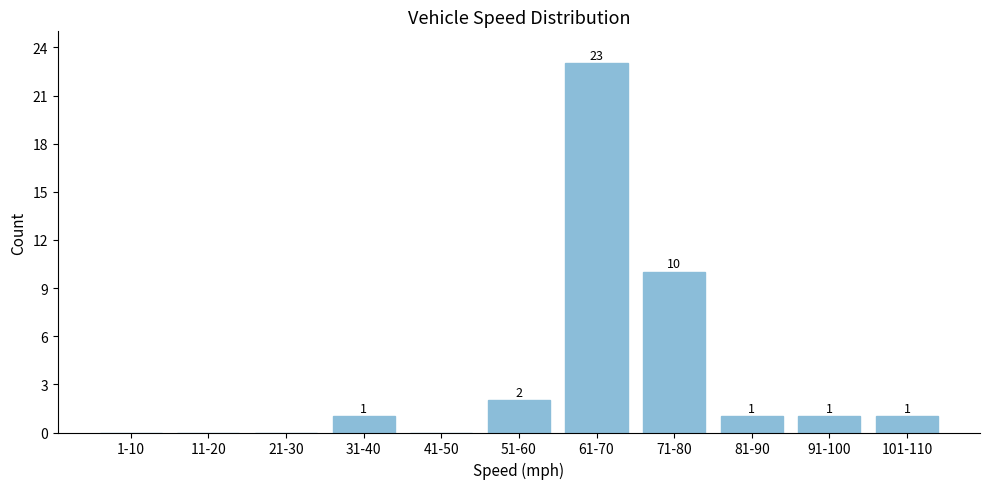

Reading right to left, list all the values displayed in this chart.

101-110=1	91-100=1	81-90=1	71-80=10	61-70=23	51-60=2	41-50=0	31-40=1	21-30=0	11-20=0	1-10=0